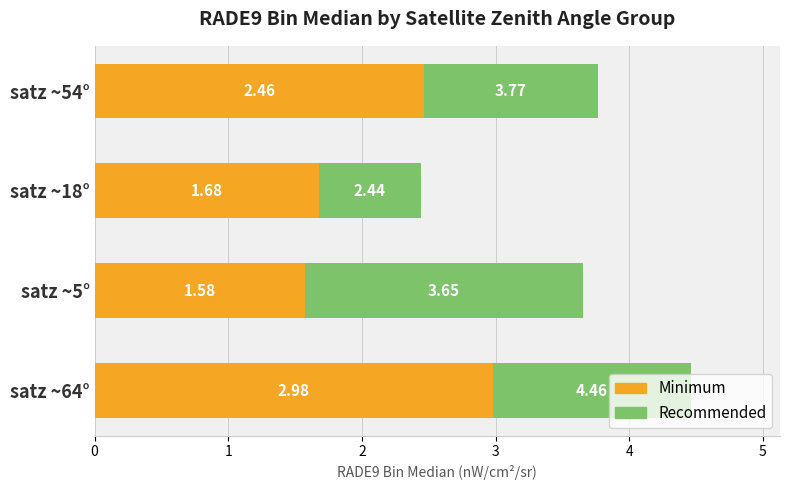

List the labels in order of Minimum value, largest first.

satz ~64°, satz ~54°, satz ~18°, satz ~5°